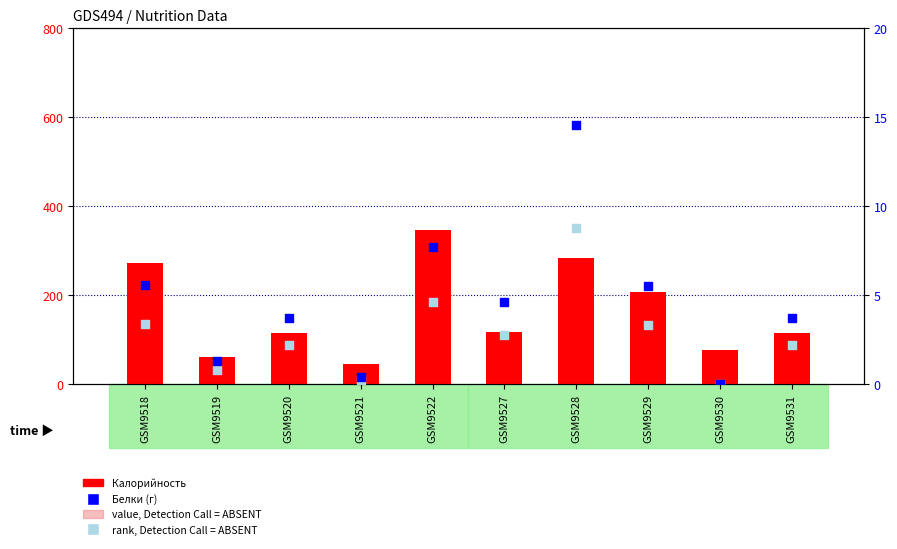

Is the value of rank, Detection Call = ABSENT at GSM9522 greater than the value of value, Detection Call = ABSENT at GSM9522?

No